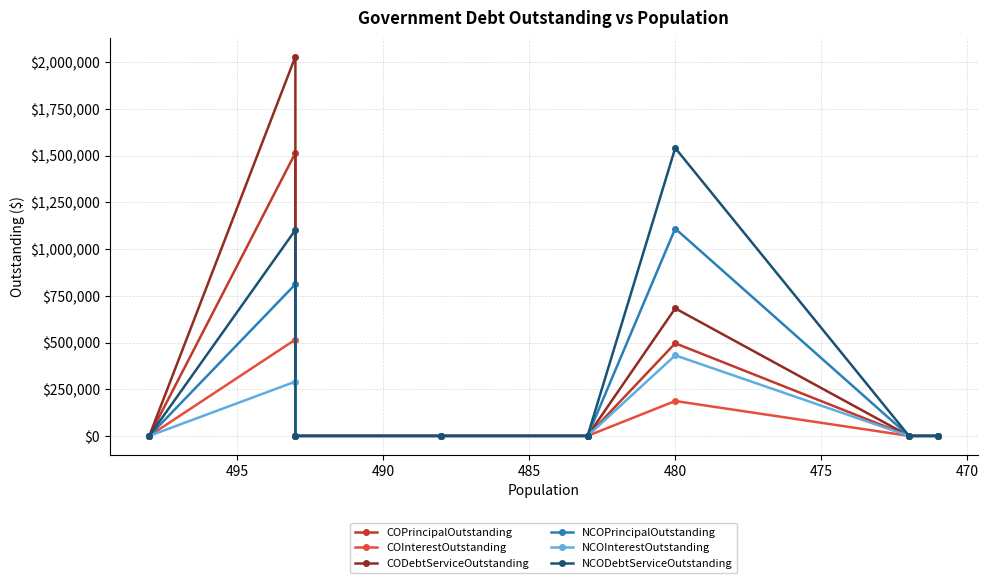

How many lines are shown in the chart?

6